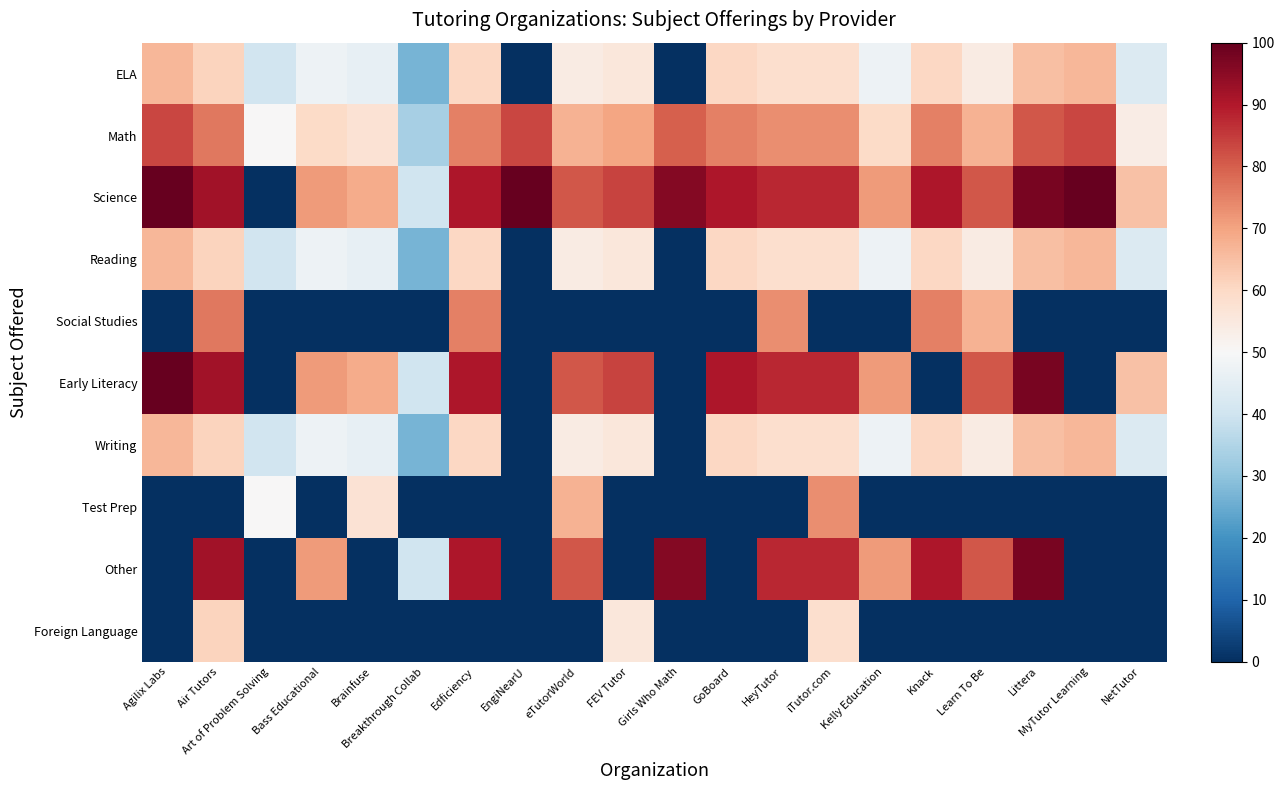

Between Art of Problem Solving and Brainfuse, which series saw the biggest shift?

Science